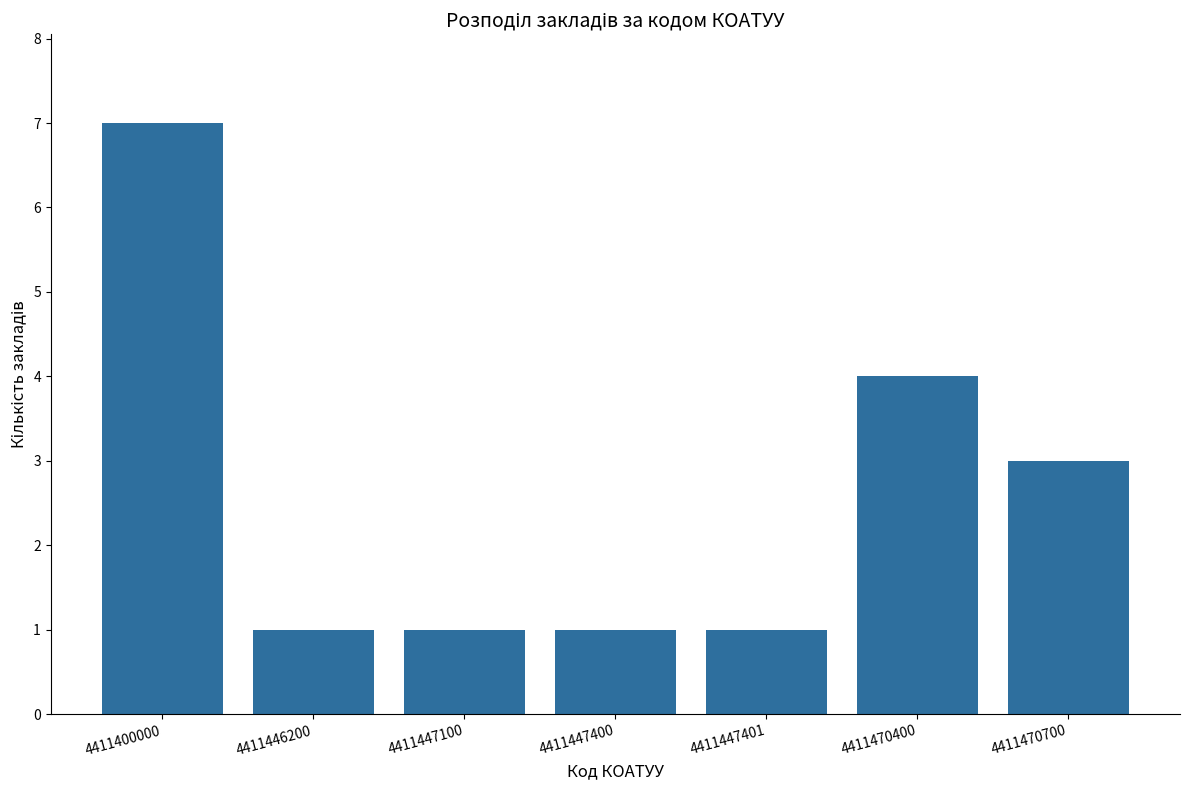

What is the value of the 6th bar from the left?

4